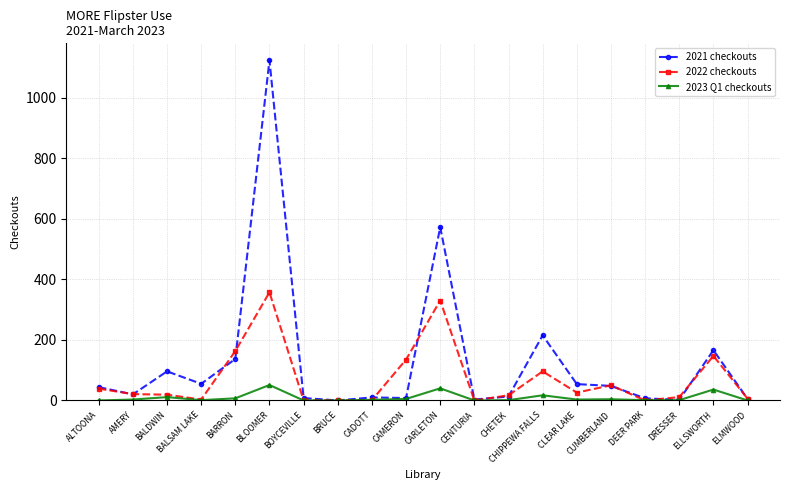

Rank the series by their average value, from lowest to highest.

2023 Q1 checkouts, 2022 checkouts, 2021 checkouts